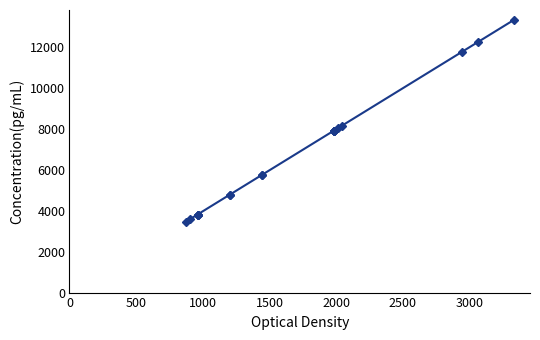

What is the sum of all values?

136680